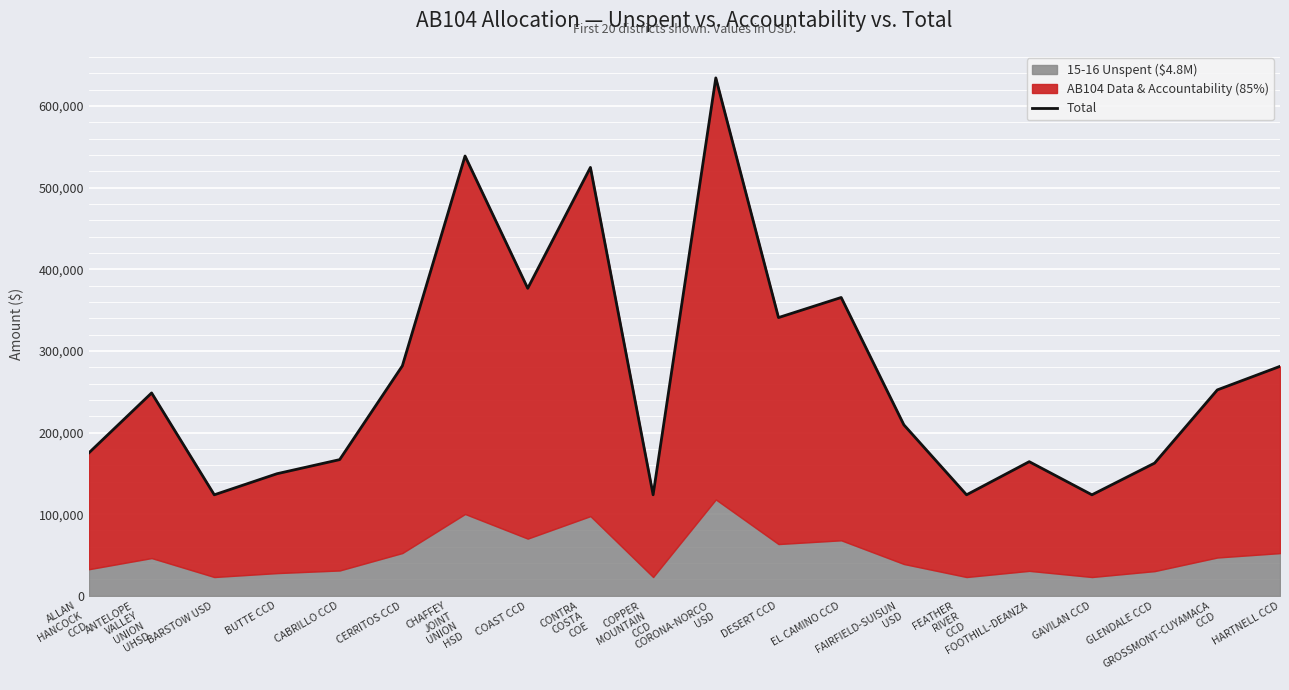

Reading right to left, list all the values displayed in this chart.

HARTNELL CCD=281054	GROSSMONT-CUYAMACA
CCD=252201	GLENDALE CCD=162552	GAVILAN CCD=123711	FOOTHILL-DEANZA=164298	FEATHER
RIVER
CCD=123711	FAIRFIELD-SUISUN
USD=209422	EL CAMINO CCD=365404	DESERT CCD=340780	CORONA-NORCO
USD=634355	COPPER
MOUNTAIN
CCD=123711	CONTRA
COSTA
COE=524682	COAST CCD=376642	CHAFFEY
JOINT
UNION
HSD=538706	CERRITOS CCD=281665	CABRILLO CCD=166804	BUTTE CCD=149528	BARSTOW USD=123711	ANTELOPE
VALLEY
UNION
UHSD=248476	ALLAN
HANCOCK
CCD=175125